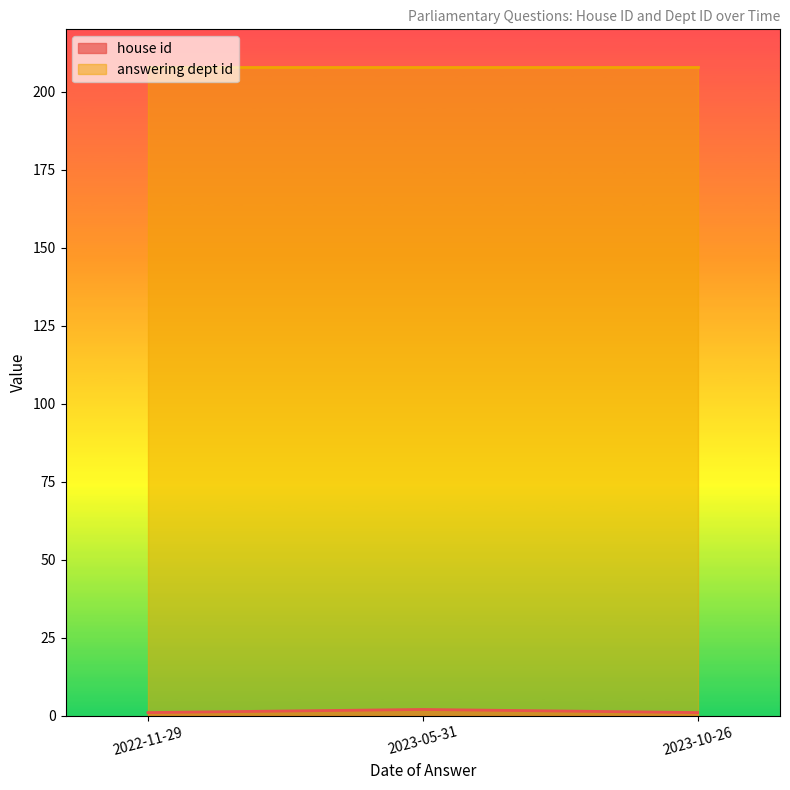

What is the maximum value shown in the chart?

208